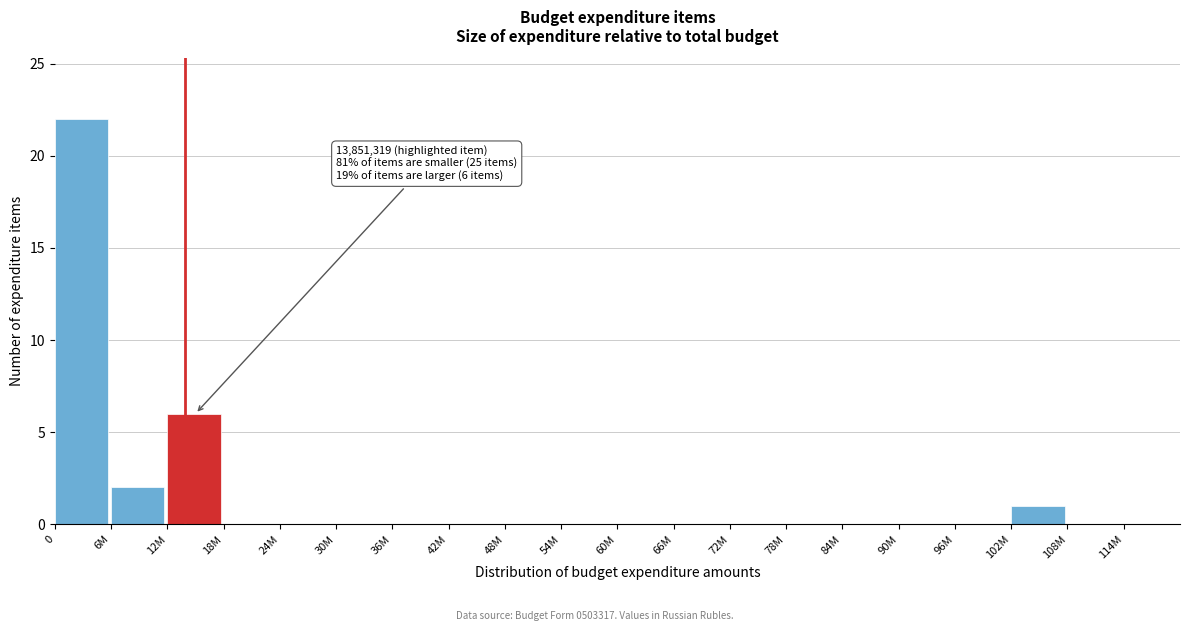

Reading left to right, extract all data points from this chart.

0=22	6M=2	12M=6	18M=0	24M=0	30M=0	36M=0	42M=0	48M=0	54M=0	60M=0	66M=0	72M=0	78M=0	84M=0	90M=0	96M=0	102M=1	108M=0	114M=0